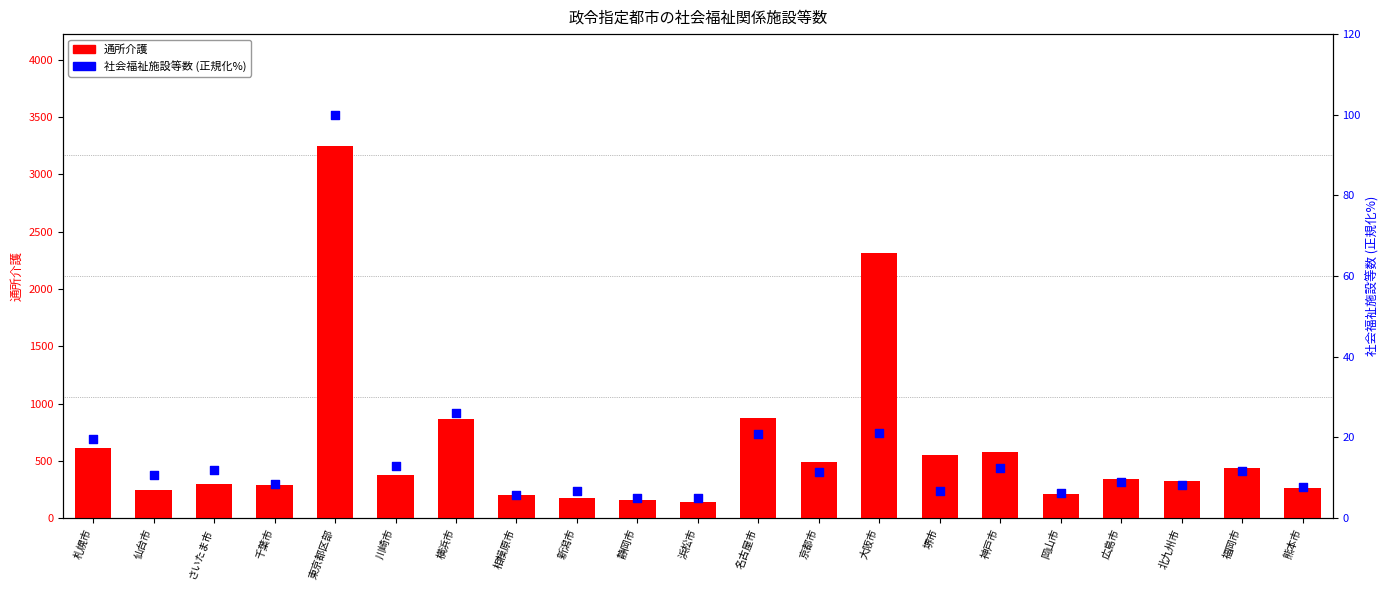

At how many categories does at least one series exceed 114?

21